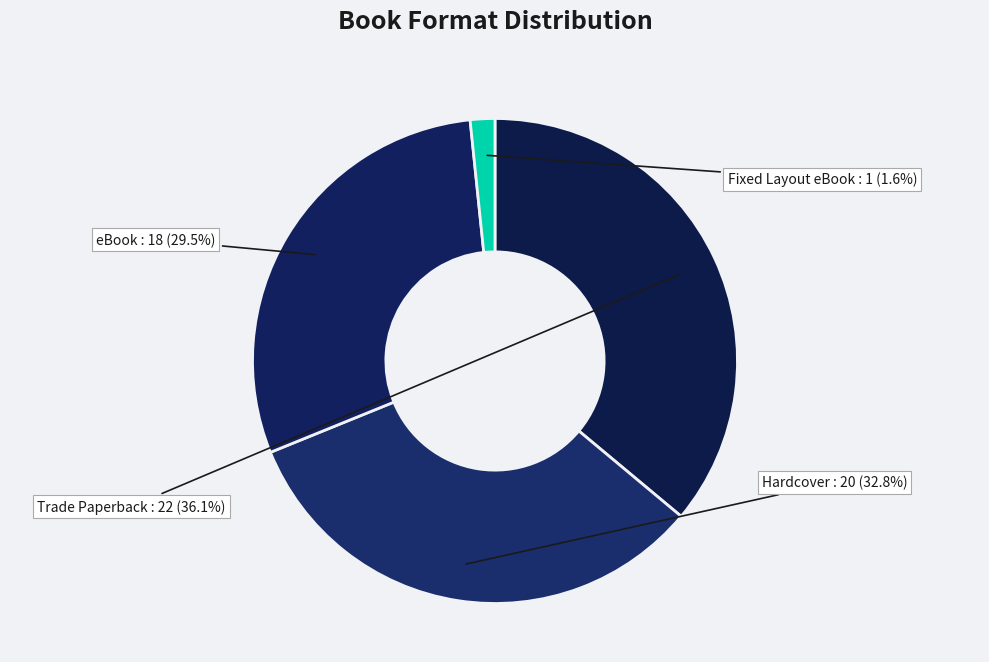

How many slices are in this pie chart?

4